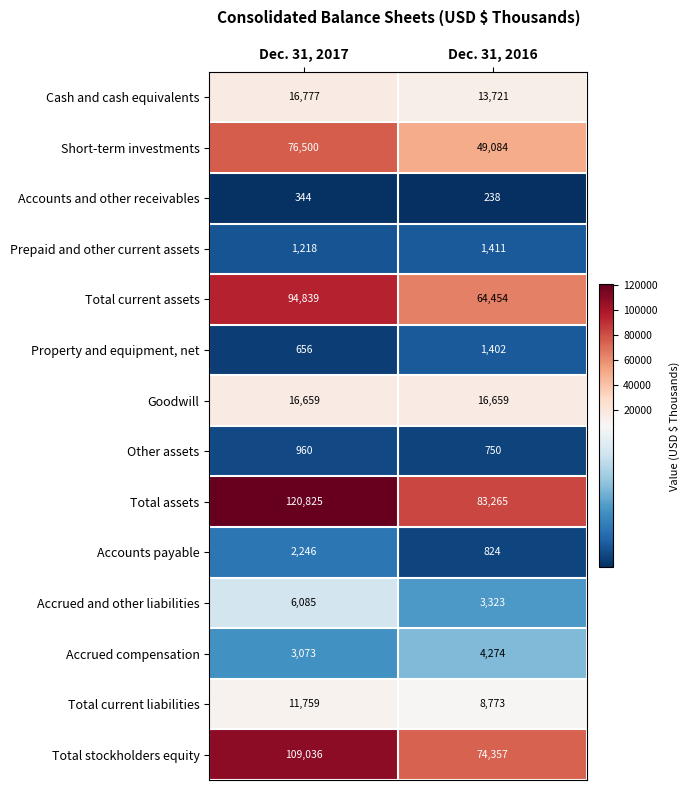

Reading left to right, list all the values displayed in this chart.

Cash and cash equivalents: 16777	13721
Short-term investments: 76500	49084
Accounts and other receivables: 344	238
Prepaid and other current assets: 1218	1411
Total current assets: 94839	64454
Property and equipment, net: 656	1402
Goodwill: 16659	16659
Other assets: 960	750
Total assets: 120825	83265
Accounts payable: 2246	824
Accrued and other liabilities: 6085	3323
Accrued compensation: 3073	4274
Total current liabilities: 11759	8773
Total stockholders equity: 109036	74357